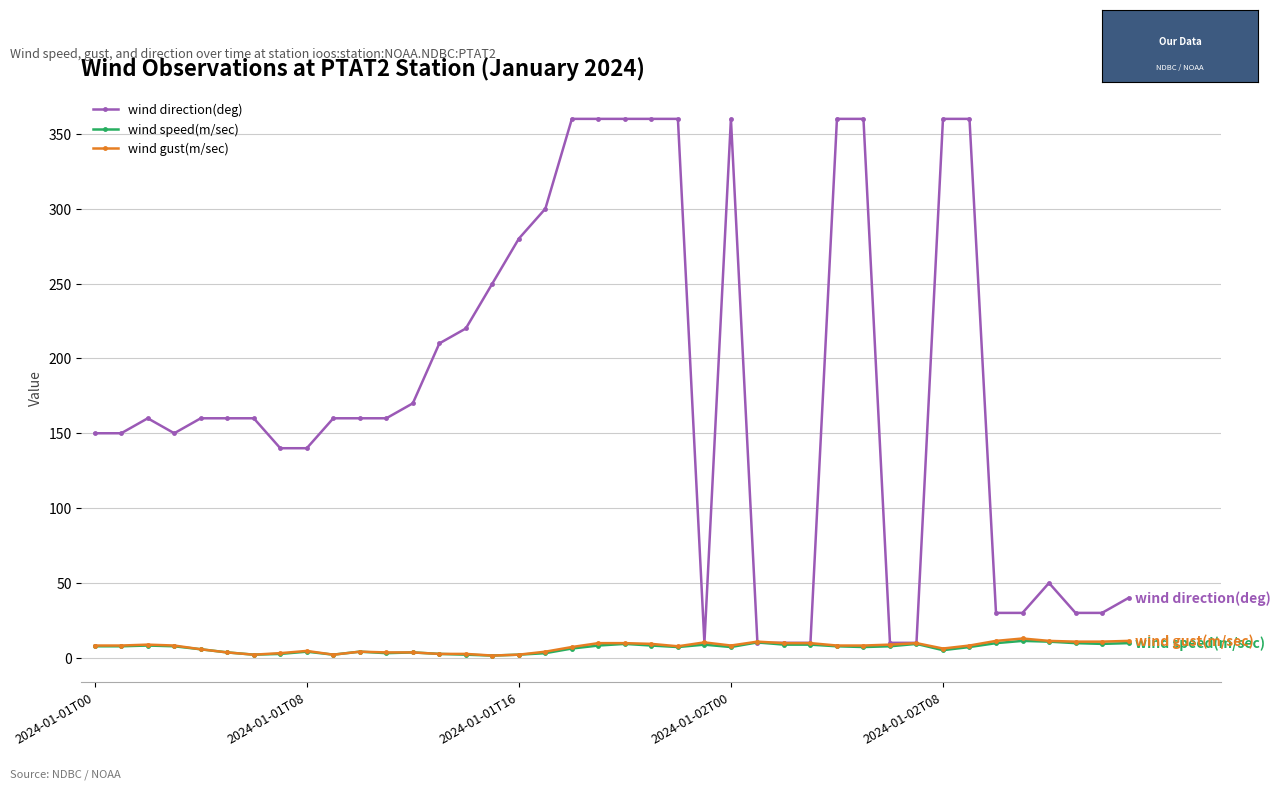

At how many categories does at least one series exceed 277?

12